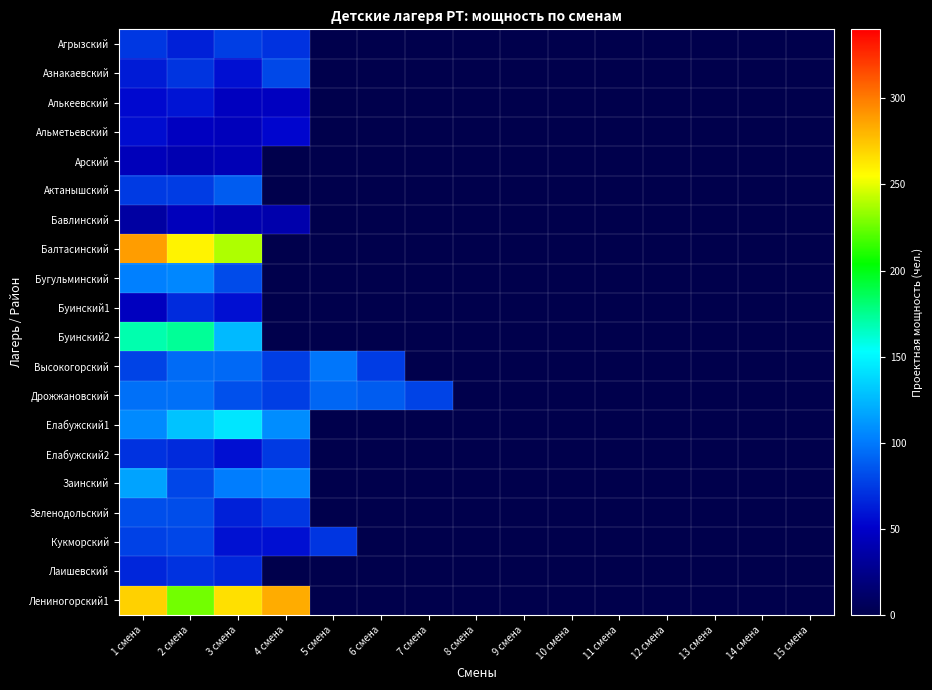

Between 8 смена and 15 смена, which is larger?

8 смена